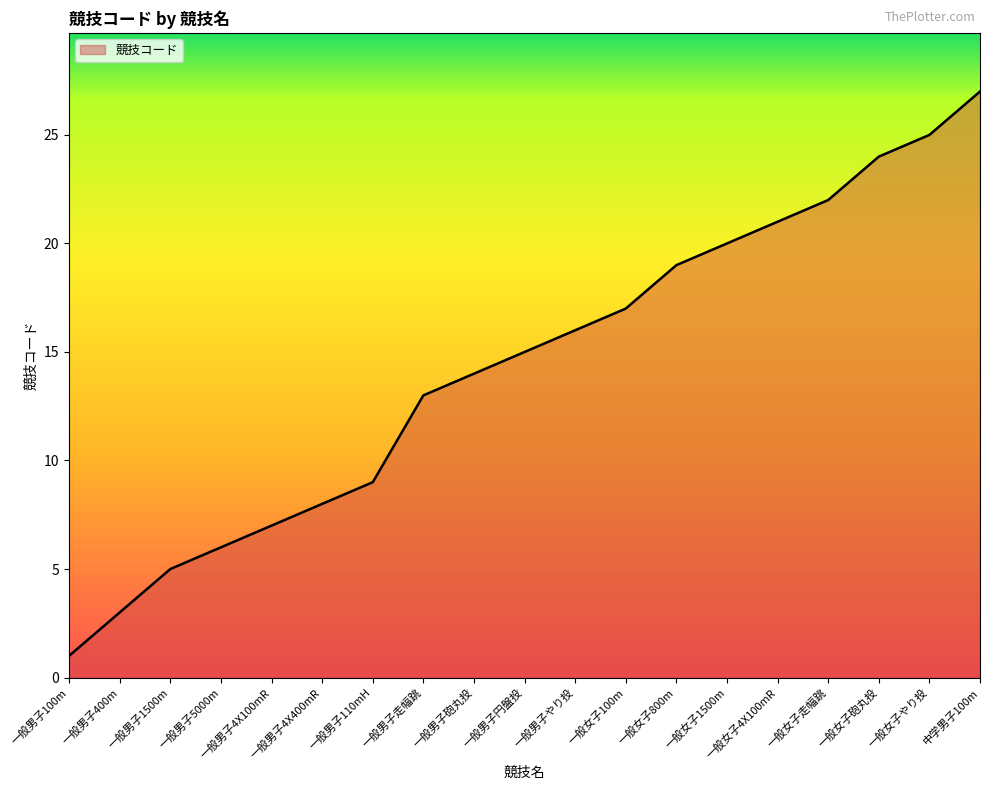

Which category has the lowest value across all series?

一般男子100m